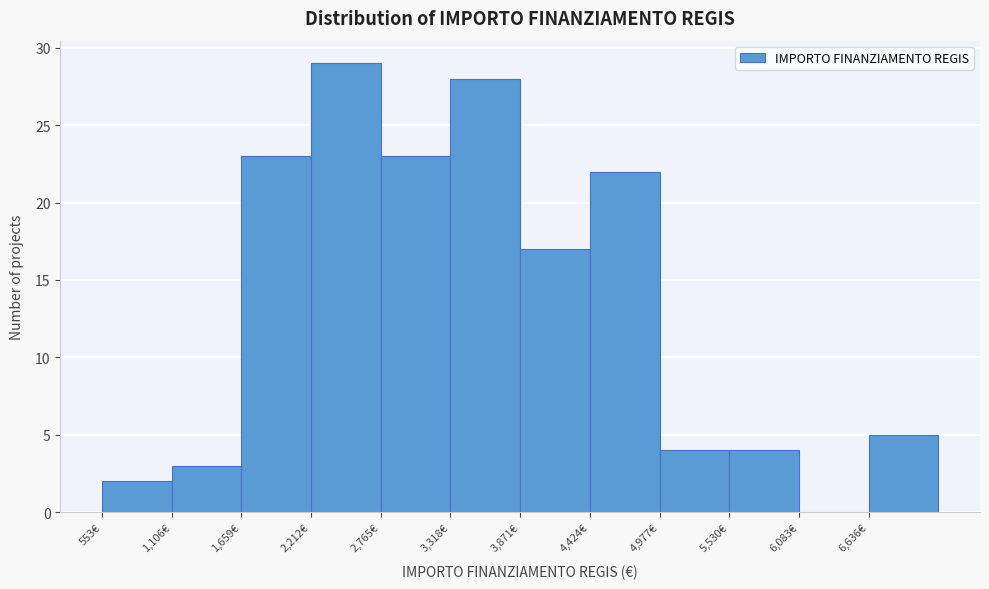

Which range on the x-axis has the tallest bar?

2200 to 2800